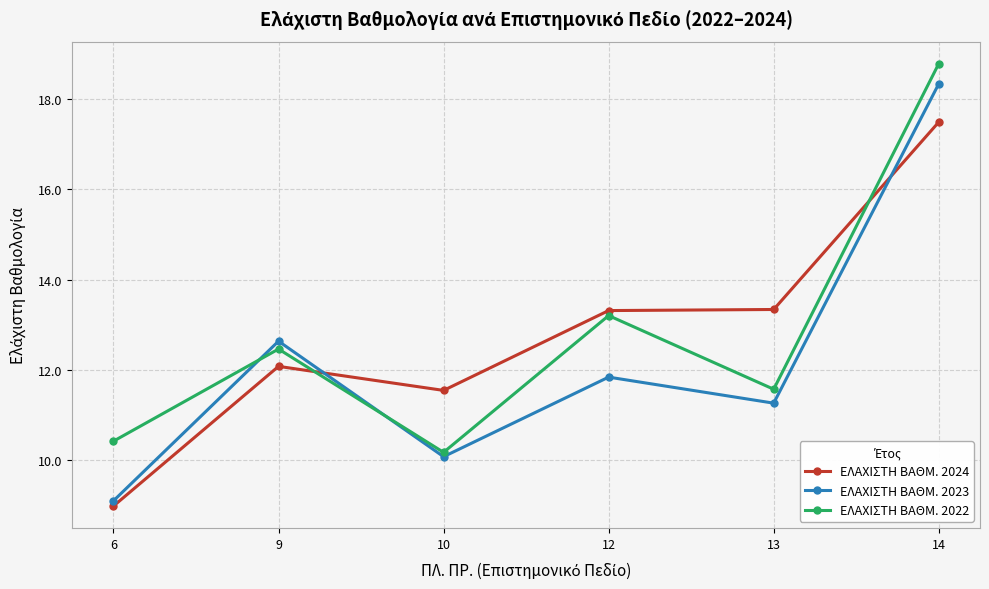

The ΕΛΑΧΙΣΤΗ ΒΑΘΜ. 2023 series shows 9.1 at 6. True or false?

True